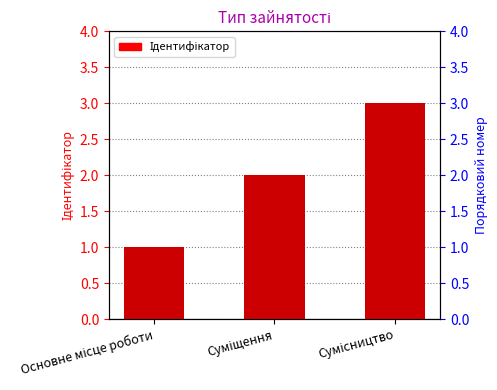

The chart shows a value of 1 at Основне місце роботи. True or false?

False